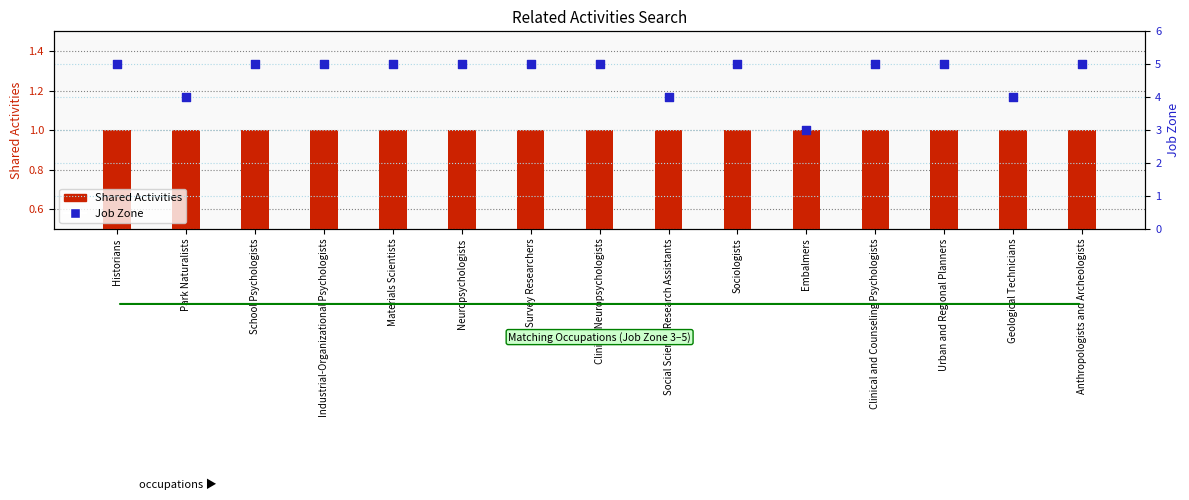

At how many categories does at least one series exceed 4?

11